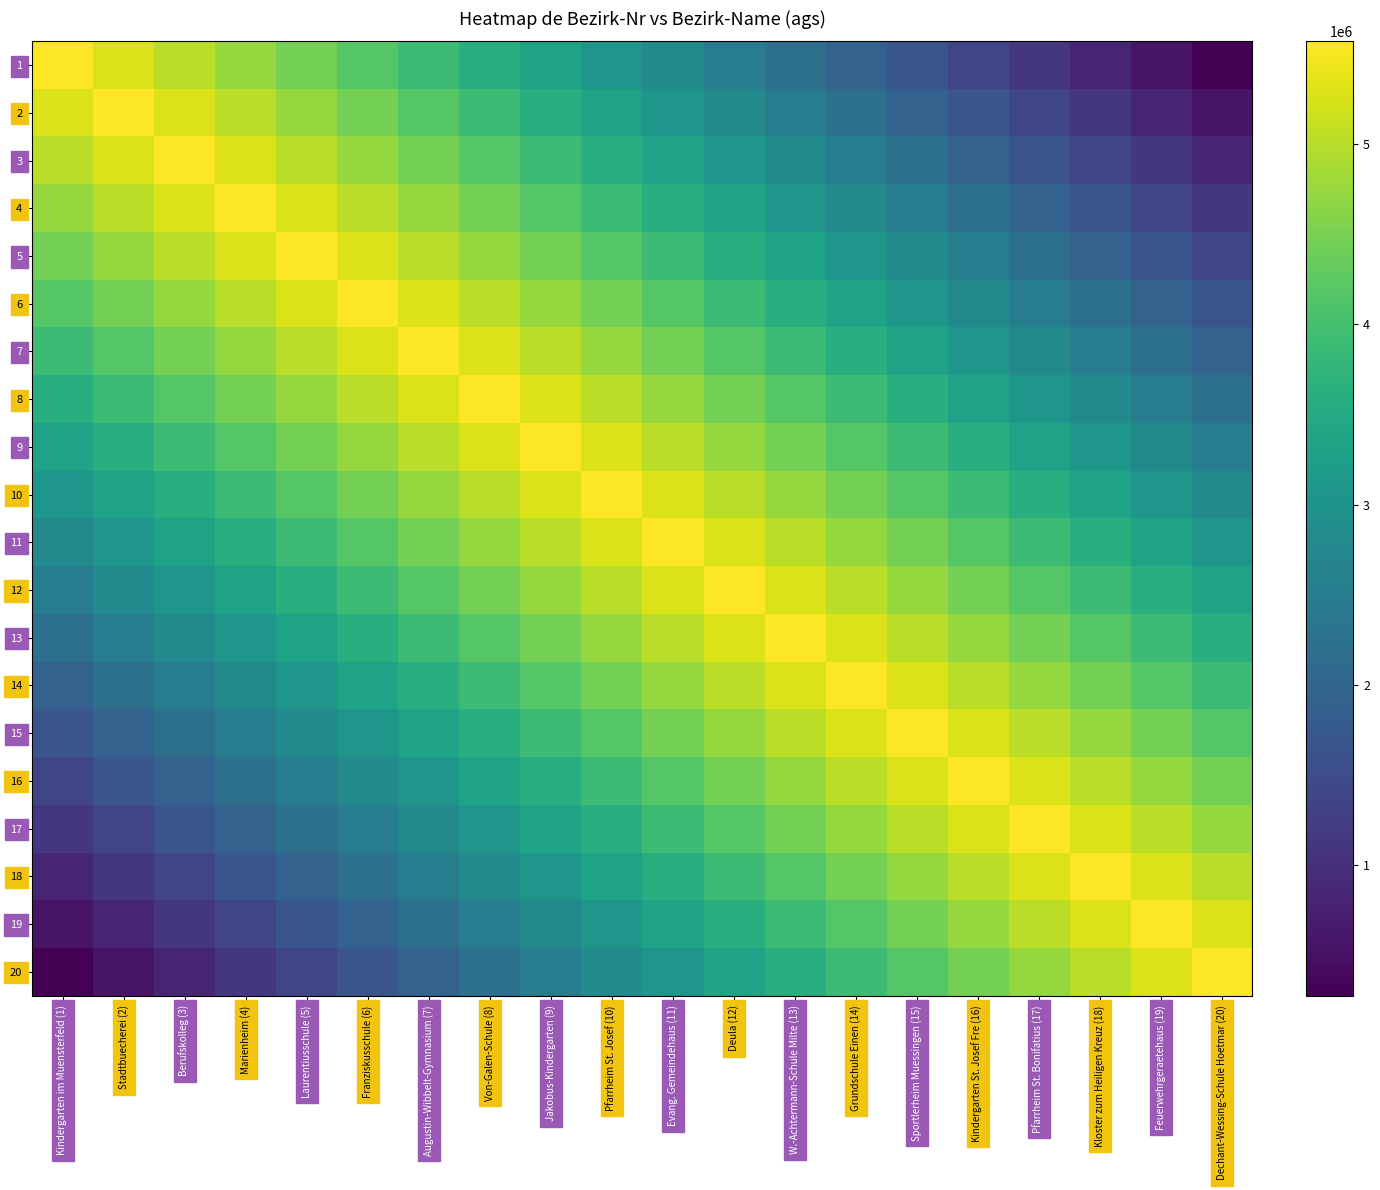

Reading left to right, extract all data points from this chart.

1: Kindergarten im Muensterfeld (1)=5570052	Stadtbuecherei (2)=5291550	Berufskolleg (3)=5013047	Marienheim (4)=4734545	Laurentiusschule (5)=4456042	Franziskusschule (6)=4177539	Augustin-Wibbelt-Gymnasium (7)=3899037	Von-Galen-Schule (8)=3620534	Jakobus-Kindergarten (9)=3342032	Pfarrheim St. Josef (10)=3063529	Evang. Gemeindehaus (11)=2785026	Deula (12)=2506524	W.-Achtermann-Schule Milte (13)=2228021	Grundschule Einen (14)=1949519	Sportlerheim Muessingen (15)=1671016	Kindergarten St. Josef Fre (16)=1392513	Pfarrheim St. Bonifatius (17)=1114011	Kloster zum Heiligen Kreuz (18)=835508	Feuerwehrgeraetehaus (19)=557006	Dechant-Wessing-Schule Hoetmar (20)=278503
2: Kindergarten im Muensterfeld (1)=5291550	Stadtbuecherei (2)=5570052	Berufskolleg (3)=5291550	Marienheim (4)=5013047	Laurentiusschule (5)=4734545	Franziskusschule (6)=4456042	Augustin-Wibbelt-Gymnasium (7)=4177539	Von-Galen-Schule (8)=3899037	Jakobus-Kindergarten (9)=3620534	Pfarrheim St. Josef (10)=3342032	Evang. Gemeindehaus (11)=3063529	Deula (12)=2785026	W.-Achtermann-Schule Milte (13)=2506524	Grundschule Einen (14)=2228021	Sportlerheim Muessingen (15)=1949519	Kindergarten St. Josef Fre (16)=1671016	Pfarrheim St. Bonifatius (17)=1392513	Kloster zum Heiligen Kreuz (18)=1114011	Feuerwehrgeraetehaus (19)=835508	Dechant-Wessing-Schule Hoetmar (20)=557006
3: Kindergarten im Muensterfeld (1)=5013047	Stadtbuecherei (2)=5291550	Berufskolleg (3)=5570052	Marienheim (4)=5291550	Laurentiusschule (5)=5013047	Franziskusschule (6)=4734545	Augustin-Wibbelt-Gymnasium (7)=4456042	Von-Galen-Schule (8)=4177539	Jakobus-Kindergarten (9)=3899037	Pfarrheim St. Josef (10)=3620534	Evang. Gemeindehaus (11)=3342032	Deula (12)=3063529	W.-Achtermann-Schule Milte (13)=2785026	Grundschule Einen (14)=2506524	Sportlerheim Muessingen (15)=2228021	Kindergarten St. Josef Fre (16)=1949519	Pfarrheim St. Bonifatius (17)=1671016	Kloster zum Heiligen Kreuz (18)=1392513	Feuerwehrgeraetehaus (19)=1114011	Dechant-Wessing-Schule Hoetmar (20)=835508
4: Kindergarten im Muensterfeld (1)=4734545	Stadtbuecherei (2)=5013047	Berufskolleg (3)=5291550	Marienheim (4)=5570052	Laurentiusschule (5)=5291550	Franziskusschule (6)=5013047	Augustin-Wibbelt-Gymnasium (7)=4734545	Von-Galen-Schule (8)=4456042	Jakobus-Kindergarten (9)=4177539	Pfarrheim St. Josef (10)=3899037	Evang. Gemeindehaus (11)=3620534	Deula (12)=3342032	W.-Achtermann-Schule Milte (13)=3063529	Grundschule Einen (14)=2785026	Sportlerheim Muessingen (15)=2506524	Kindergarten St. Josef Fre (16)=2228021	Pfarrheim St. Bonifatius (17)=1949519	Kloster zum Heiligen Kreuz (18)=1671016	Feuerwehrgeraetehaus (19)=1392513	Dechant-Wessing-Schule Hoetmar (20)=1114011
5: Kindergarten im Muensterfeld (1)=4456042	Stadtbuecherei (2)=4734545	Berufskolleg (3)=5013047	Marienheim (4)=5291550	Laurentiusschule (5)=5570052	Franziskusschule (6)=5291550	Augustin-Wibbelt-Gymnasium (7)=5013047	Von-Galen-Schule (8)=4734545	Jakobus-Kindergarten (9)=4456042	Pfarrheim St. Josef (10)=4177539	Evang. Gemeindehaus (11)=3899037	Deula (12)=3620534	W.-Achtermann-Schule Milte (13)=3342032	Grundschule Einen (14)=3063529	Sportlerheim Muessingen (15)=2785026	Kindergarten St. Josef Fre (16)=2506524	Pfarrheim St. Bonifatius (17)=2228021	Kloster zum Heiligen Kreuz (18)=1949519	Feuerwehrgeraetehaus (19)=1671016	Dechant-Wessing-Schule Hoetmar (20)=1392513
6: Kindergarten im Muensterfeld (1)=4177539	Stadtbuecherei (2)=4456042	Berufskolleg (3)=4734545	Marienheim (4)=5013047	Laurentiusschule (5)=5291550	Franziskusschule (6)=5570052	Augustin-Wibbelt-Gymnasium (7)=5291550	Von-Galen-Schule (8)=5013047	Jakobus-Kindergarten (9)=4734545	Pfarrheim St. Josef (10)=4456042	Evang. Gemeindehaus (11)=4177539	Deula (12)=3899037	W.-Achtermann-Schule Milte (13)=3620534	Grundschule Einen (14)=3342032	Sportlerheim Muessingen (15)=3063529	Kindergarten St. Josef Fre (16)=2785026	Pfarrheim St. Bonifatius (17)=2506524	Kloster zum Heiligen Kreuz (18)=2228021	Feuerwehrgeraetehaus (19)=1949519	Dechant-Wessing-Schule Hoetmar (20)=1671016
7: Kindergarten im Muensterfeld (1)=3899037	Stadtbuecherei (2)=4177539	Berufskolleg (3)=4456042	Marienheim (4)=4734545	Laurentiusschule (5)=5013047	Franziskusschule (6)=5291550	Augustin-Wibbelt-Gymnasium (7)=5570052	Von-Galen-Schule (8)=5291550	Jakobus-Kindergarten (9)=5013047	Pfarrheim St. Josef (10)=4734545	Evang. Gemeindehaus (11)=4456042	Deula (12)=4177539	W.-Achtermann-Schule Milte (13)=3899037	Grundschule Einen (14)=3620534	Sportlerheim Muessingen (15)=3342032	Kindergarten St. Josef Fre (16)=3063529	Pfarrheim St. Bonifatius (17)=2785026	Kloster zum Heiligen Kreuz (18)=2506524	Feuerwehrgeraetehaus (19)=2228021	Dechant-Wessing-Schule Hoetmar (20)=1949519
8: Kindergarten im Muensterfeld (1)=3620534	Stadtbuecherei (2)=3899037	Berufskolleg (3)=4177539	Marienheim (4)=4456042	Laurentiusschule (5)=4734545	Franziskusschule (6)=5013047	Augustin-Wibbelt-Gymnasium (7)=5291550	Von-Galen-Schule (8)=5570052	Jakobus-Kindergarten (9)=5291550	Pfarrheim St. Josef (10)=5013047	Evang. Gemeindehaus (11)=4734545	Deula (12)=4456042	W.-Achtermann-Schule Milte (13)=4177539	Grundschule Einen (14)=3899037	Sportlerheim Muessingen (15)=3620534	Kindergarten St. Josef Fre (16)=3342032	Pfarrheim St. Bonifatius (17)=3063529	Kloster zum Heiligen Kreuz (18)=2785026	Feuerwehrgeraetehaus (19)=2506524	Dechant-Wessing-Schule Hoetmar (20)=2228021
9: Kindergarten im Muensterfeld (1)=3342032	Stadtbuecherei (2)=3620534	Berufskolleg (3)=3899037	Marienheim (4)=4177539	Laurentiusschule (5)=4456042	Franziskusschule (6)=4734545	Augustin-Wibbelt-Gymnasium (7)=5013047	Von-Galen-Schule (8)=5291550	Jakobus-Kindergarten (9)=5570052	Pfarrheim St. Josef (10)=5291550	Evang. Gemeindehaus (11)=5013047	Deula (12)=4734545	W.-Achtermann-Schule Milte (13)=4456042	Grundschule Einen (14)=4177539	Sportlerheim Muessingen (15)=3899037	Kindergarten St. Josef Fre (16)=3620534	Pfarrheim St. Bonifatius (17)=3342032	Kloster zum Heiligen Kreuz (18)=3063529	Feuerwehrgeraetehaus (19)=2785026	Dechant-Wessing-Schule Hoetmar (20)=2506524
10: Kindergarten im Muensterfeld (1)=3063529	Stadtbuecherei (2)=3342032	Berufskolleg (3)=3620534	Marienheim (4)=3899037	Laurentiusschule (5)=4177539	Franziskusschule (6)=4456042	Augustin-Wibbelt-Gymnasium (7)=4734545	Von-Galen-Schule (8)=5013047	Jakobus-Kindergarten (9)=5291550	Pfarrheim St. Josef (10)=5570052	Evang. Gemeindehaus (11)=5291550	Deula (12)=5013047	W.-Achtermann-Schule Milte (13)=4734545	Grundschule Einen (14)=4456042	Sportlerheim Muessingen (15)=4177539	Kindergarten St. Josef Fre (16)=3899037	Pfarrheim St. Bonifatius (17)=3620534	Kloster zum Heiligen Kreuz (18)=3342032	Feuerwehrgeraetehaus (19)=3063529	Dechant-Wessing-Schule Hoetmar (20)=2785026
11: Kindergarten im Muensterfeld (1)=2785026	Stadtbuecherei (2)=3063529	Berufskolleg (3)=3342032	Marienheim (4)=3620534	Laurentiusschule (5)=3899037	Franziskusschule (6)=4177539	Augustin-Wibbelt-Gymnasium (7)=4456042	Von-Galen-Schule (8)=4734545	Jakobus-Kindergarten (9)=5013047	Pfarrheim St. Josef (10)=5291550	Evang. Gemeindehaus (11)=5570052	Deula (12)=5291550	W.-Achtermann-Schule Milte (13)=5013047	Grundschule Einen (14)=4734545	Sportlerheim Muessingen (15)=4456042	Kindergarten St. Josef Fre (16)=4177539	Pfarrheim St. Bonifatius (17)=3899037	Kloster zum Heiligen Kreuz (18)=3620534	Feuerwehrgeraetehaus (19)=3342032	Dechant-Wessing-Schule Hoetmar (20)=3063529
12: Kindergarten im Muensterfeld (1)=2506524	Stadtbuecherei (2)=2785026	Berufskolleg (3)=3063529	Marienheim (4)=3342032	Laurentiusschule (5)=3620534	Franziskusschule (6)=3899037	Augustin-Wibbelt-Gymnasium (7)=4177539	Von-Galen-Schule (8)=4456042	Jakobus-Kindergarten (9)=4734545	Pfarrheim St. Josef (10)=5013047	Evang. Gemeindehaus (11)=5291550	Deula (12)=5570052	W.-Achtermann-Schule Milte (13)=5291550	Grundschule Einen (14)=5013047	Sportlerheim Muessingen (15)=4734545	Kindergarten St. Josef Fre (16)=4456042	Pfarrheim St. Bonifatius (17)=4177539	Kloster zum Heiligen Kreuz (18)=3899037	Feuerwehrgeraetehaus (19)=3620534	Dechant-Wessing-Schule Hoetmar (20)=3342032
13: Kindergarten im Muensterfeld (1)=2228021	Stadtbuecherei (2)=2506524	Berufskolleg (3)=2785026	Marienheim (4)=3063529	Laurentiusschule (5)=3342032	Franziskusschule (6)=3620534	Augustin-Wibbelt-Gymnasium (7)=3899037	Von-Galen-Schule (8)=4177539	Jakobus-Kindergarten (9)=4456042	Pfarrheim St. Josef (10)=4734545	Evang. Gemeindehaus (11)=5013047	Deula (12)=5291550	W.-Achtermann-Schule Milte (13)=5570052	Grundschule Einen (14)=5291550	Sportlerheim Muessingen (15)=5013047	Kindergarten St. Josef Fre (16)=4734545	Pfarrheim St. Bonifatius (17)=4456042	Kloster zum Heiligen Kreuz (18)=4177539	Feuerwehrgeraetehaus (19)=3899037	Dechant-Wessing-Schule Hoetmar (20)=3620534
14: Kindergarten im Muensterfeld (1)=1949519	Stadtbuecherei (2)=2228021	Berufskolleg (3)=2506524	Marienheim (4)=2785026	Laurentiusschule (5)=3063529	Franziskusschule (6)=3342032	Augustin-Wibbelt-Gymnasium (7)=3620534	Von-Galen-Schule (8)=3899037	Jakobus-Kindergarten (9)=4177539	Pfarrheim St. Josef (10)=4456042	Evang. Gemeindehaus (11)=4734545	Deula (12)=5013047	W.-Achtermann-Schule Milte (13)=5291550	Grundschule Einen (14)=5570052	Sportlerheim Muessingen (15)=5291550	Kindergarten St. Josef Fre (16)=5013047	Pfarrheim St. Bonifatius (17)=4734545	Kloster zum Heiligen Kreuz (18)=4456042	Feuerwehrgeraetehaus (19)=4177539	Dechant-Wessing-Schule Hoetmar (20)=3899037
15: Kindergarten im Muensterfeld (1)=1671016	Stadtbuecherei (2)=1949519	Berufskolleg (3)=2228021	Marienheim (4)=2506524	Laurentiusschule (5)=2785026	Franziskusschule (6)=3063529	Augustin-Wibbelt-Gymnasium (7)=3342032	Von-Galen-Schule (8)=3620534	Jakobus-Kindergarten (9)=3899037	Pfarrheim St. Josef (10)=4177539	Evang. Gemeindehaus (11)=4456042	Deula (12)=4734545	W.-Achtermann-Schule Milte (13)=5013047	Grundschule Einen (14)=5291550	Sportlerheim Muessingen (15)=5570052	Kindergarten St. Josef Fre (16)=5291550	Pfarrheim St. Bonifatius (17)=5013047	Kloster zum Heiligen Kreuz (18)=4734545	Feuerwehrgeraetehaus (19)=4456042	Dechant-Wessing-Schule Hoetmar (20)=4177539
16: Kindergarten im Muensterfeld (1)=1392513	Stadtbuecherei (2)=1671016	Berufskolleg (3)=1949519	Marienheim (4)=2228021	Laurentiusschule (5)=2506524	Franziskusschule (6)=2785026	Augustin-Wibbelt-Gymnasium (7)=3063529	Von-Galen-Schule (8)=3342032	Jakobus-Kindergarten (9)=3620534	Pfarrheim St. Josef (10)=3899037	Evang. Gemeindehaus (11)=4177539	Deula (12)=4456042	W.-Achtermann-Schule Milte (13)=4734545	Grundschule Einen (14)=5013047	Sportlerheim Muessingen (15)=5291550	Kindergarten St. Josef Fre (16)=5570052	Pfarrheim St. Bonifatius (17)=5291550	Kloster zum Heiligen Kreuz (18)=5013047	Feuerwehrgeraetehaus (19)=4734545	Dechant-Wessing-Schule Hoetmar (20)=4456042
17: Kindergarten im Muensterfeld (1)=1114011	Stadtbuecherei (2)=1392513	Berufskolleg (3)=1671016	Marienheim (4)=1949519	Laurentiusschule (5)=2228021	Franziskusschule (6)=2506524	Augustin-Wibbelt-Gymnasium (7)=2785026	Von-Galen-Schule (8)=3063529	Jakobus-Kindergarten (9)=3342032	Pfarrheim St. Josef (10)=3620534	Evang. Gemeindehaus (11)=3899037	Deula (12)=4177539	W.-Achtermann-Schule Milte (13)=4456042	Grundschule Einen (14)=4734545	Sportlerheim Muessingen (15)=5013047	Kindergarten St. Josef Fre (16)=5291550	Pfarrheim St. Bonifatius (17)=5570052	Kloster zum Heiligen Kreuz (18)=5291550	Feuerwehrgeraetehaus (19)=5013047	Dechant-Wessing-Schule Hoetmar (20)=4734545
18: Kindergarten im Muensterfeld (1)=835508	Stadtbuecherei (2)=1114011	Berufskolleg (3)=1392513	Marienheim (4)=1671016	Laurentiusschule (5)=1949519	Franziskusschule (6)=2228021	Augustin-Wibbelt-Gymnasium (7)=2506524	Von-Galen-Schule (8)=2785026	Jakobus-Kindergarten (9)=3063529	Pfarrheim St. Josef (10)=3342032	Evang. Gemeindehaus (11)=3620534	Deula (12)=3899037	W.-Achtermann-Schule Milte (13)=4177539	Grundschule Einen (14)=4456042	Sportlerheim Muessingen (15)=4734545	Kindergarten St. Josef Fre (16)=5013047	Pfarrheim St. Bonifatius (17)=5291550	Kloster zum Heiligen Kreuz (18)=5570052	Feuerwehrgeraetehaus (19)=5291550	Dechant-Wessing-Schule Hoetmar (20)=5013047
19: Kindergarten im Muensterfeld (1)=557006	Stadtbuecherei (2)=835508	Berufskolleg (3)=1114011	Marienheim (4)=1392513	Laurentiusschule (5)=1671016	Franziskusschule (6)=1949519	Augustin-Wibbelt-Gymnasium (7)=2228021	Von-Galen-Schule (8)=2506524	Jakobus-Kindergarten (9)=2785026	Pfarrheim St. Josef (10)=3063529	Evang. Gemeindehaus (11)=3342032	Deula (12)=3620534	W.-Achtermann-Schule Milte (13)=3899037	Grundschule Einen (14)=4177539	Sportlerheim Muessingen (15)=4456042	Kindergarten St. Josef Fre (16)=4734545	Pfarrheim St. Bonifatius (17)=5013047	Kloster zum Heiligen Kreuz (18)=5291550	Feuerwehrgeraetehaus (19)=5570052	Dechant-Wessing-Schule Hoetmar (20)=5291550
20: Kindergarten im Muensterfeld (1)=278503	Stadtbuecherei (2)=557006	Berufskolleg (3)=835508	Marienheim (4)=1114011	Laurentiusschule (5)=1392513	Franziskusschule (6)=1671016	Augustin-Wibbelt-Gymnasium (7)=1949519	Von-Galen-Schule (8)=2228021	Jakobus-Kindergarten (9)=2506524	Pfarrheim St. Josef (10)=2785026	Evang. Gemeindehaus (11)=3063529	Deula (12)=3342032	W.-Achtermann-Schule Milte (13)=3620534	Grundschule Einen (14)=3899037	Sportlerheim Muessingen (15)=4177539	Kindergarten St. Josef Fre (16)=4456042	Pfarrheim St. Bonifatius (17)=4734545	Kloster zum Heiligen Kreuz (18)=5013047	Feuerwehrgeraetehaus (19)=5291550	Dechant-Wessing-Schule Hoetmar (20)=5570052